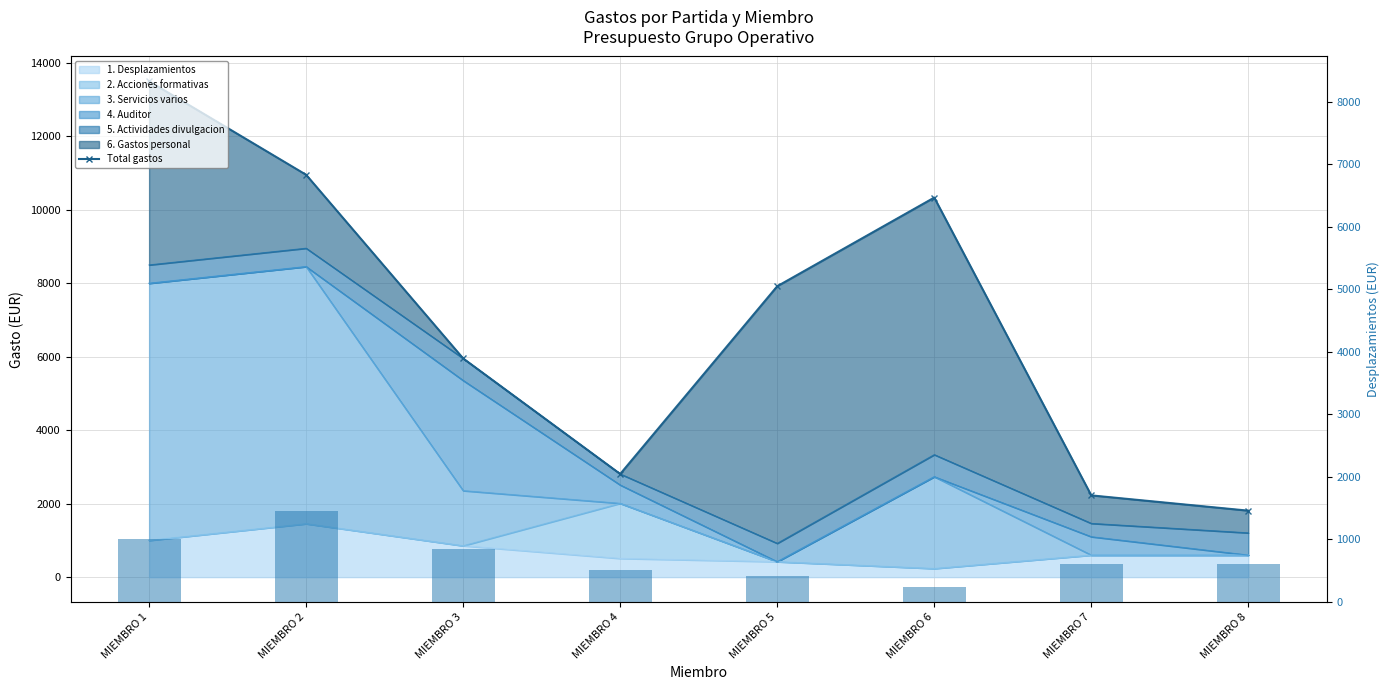

Rank the categories by Desplazamientos (barra) value from lowest to highest.

MIEMBRO 6, MIEMBRO 5, MIEMBRO 4, MIEMBRO 7, MIEMBRO 8, MIEMBRO 3, MIEMBRO 1, MIEMBRO 2